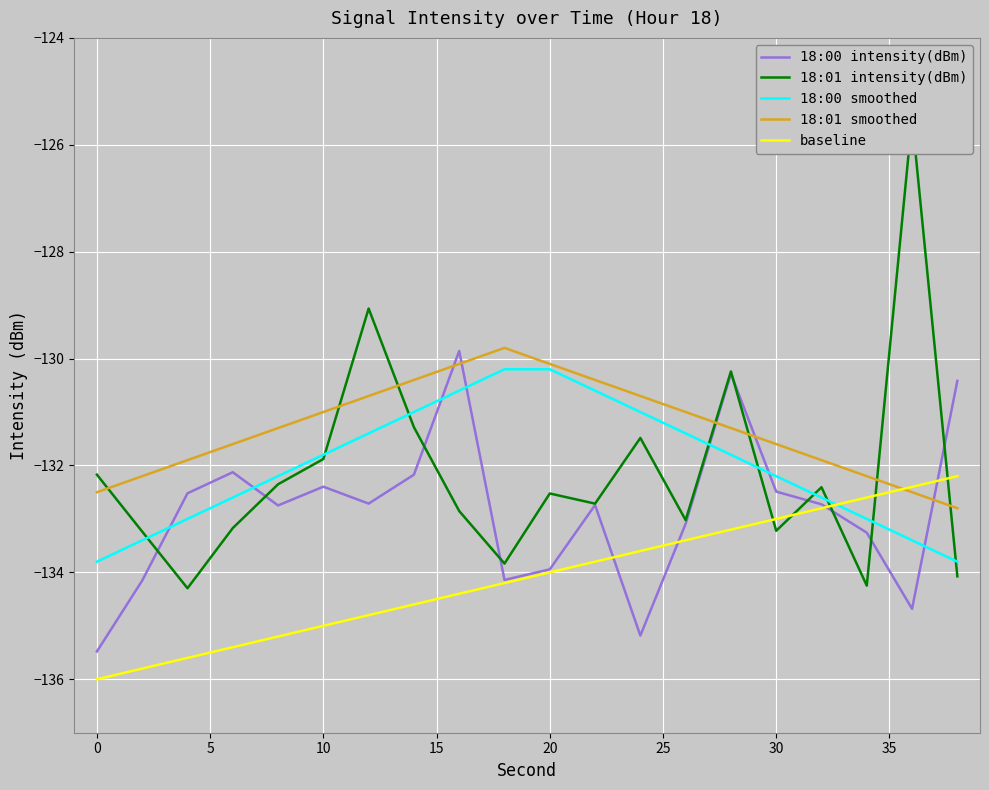

The value of 18:00 intensity(dBm) at 0 is -177.2. True or false?

False